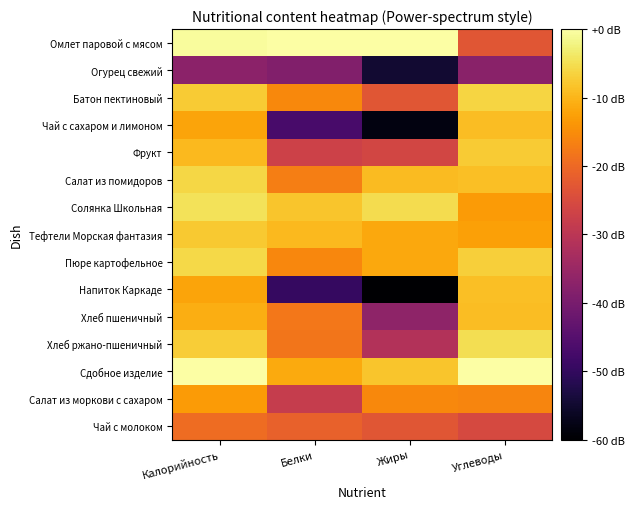

Reading left to right, transcribe all the data shown in this chart.

Омлет паровой с мясом: Калорийность=-0.5	Белки=0.0	Жиры=0.0	Углеводы=-23.2
Огурец свежий: Калорийность=-37.2	Белки=-38.6	Жиры=-54.7	Углеводы=-37.3
Батон пектиновый: Калорийность=-7.4	Белки=-15.5	Жиры=-23.0	Углеводы=-6.2
Чай с сахаром и лимоном: Калорийность=-12.1	Белки=-47.0	Жиры=-58.2	Углеводы=-8.9
Фрукт: Калорийность=-9.5	Белки=-27.0	Жиры=-26.2	Углеводы=-7.4
Салат из помидоров: Калорийность=-6.1	Белки=-17.0	Жиры=-9.4	Углеводы=-8.8
Солянка Школьная: Калорийность=-4.5	Белки=-8.1	Жиры=-5.2	Углеводы=-13.1
Тефтели Морская фантазия: Калорийность=-7.6	Белки=-9.5	Жиры=-11.6	Углеводы=-12.6
Пюре картофельное: Калорийность=-5.8	Белки=-15.7	Жиры=-11.6	Углеводы=-7.0
Напиток Каркаде: Калорийность=-12.0	Белки=-49.5	Жиры=-60.0	Углеводы=-8.7
Хлеб пшеничный: Калорийность=-10.8	Белки=-17.9	Жиры=-36.7	Углеводы=-9.1
Хлеб ржано-пшеничный: Калорийность=-7.1	Белки=-18.1	Жиры=-31.4	Углеводы=-4.9
Сдобное изделие: Калорийность=0.0	Белки=-11.3	Жиры=-8.2	Углеводы=0.0
Салат из моркови с сахаром: Калорийность=-13.2	Белки=-28.3	Жиры=-15.7	Углеводы=-16.0
Чай с молоком: Калорийность=-19.6	Белки=-21.3	Жиры=-23.1	Углеводы=-25.4